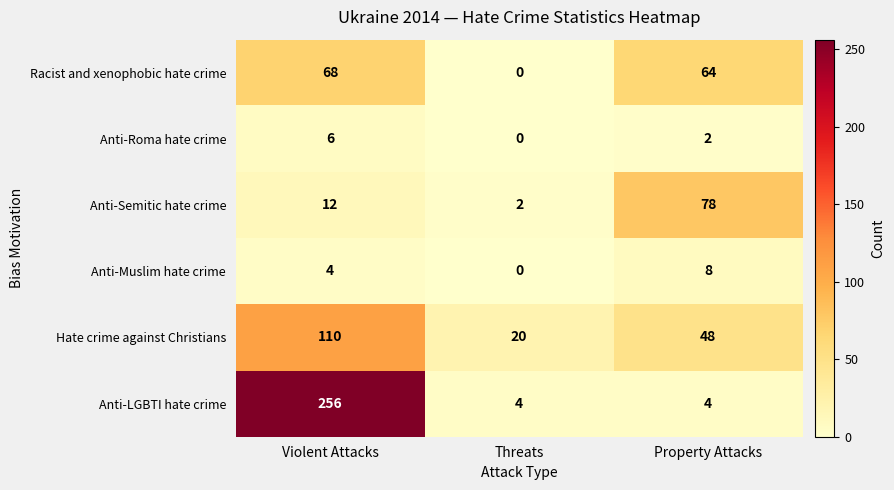

What is the sum of all Anti-Muslim hate crime values?

12